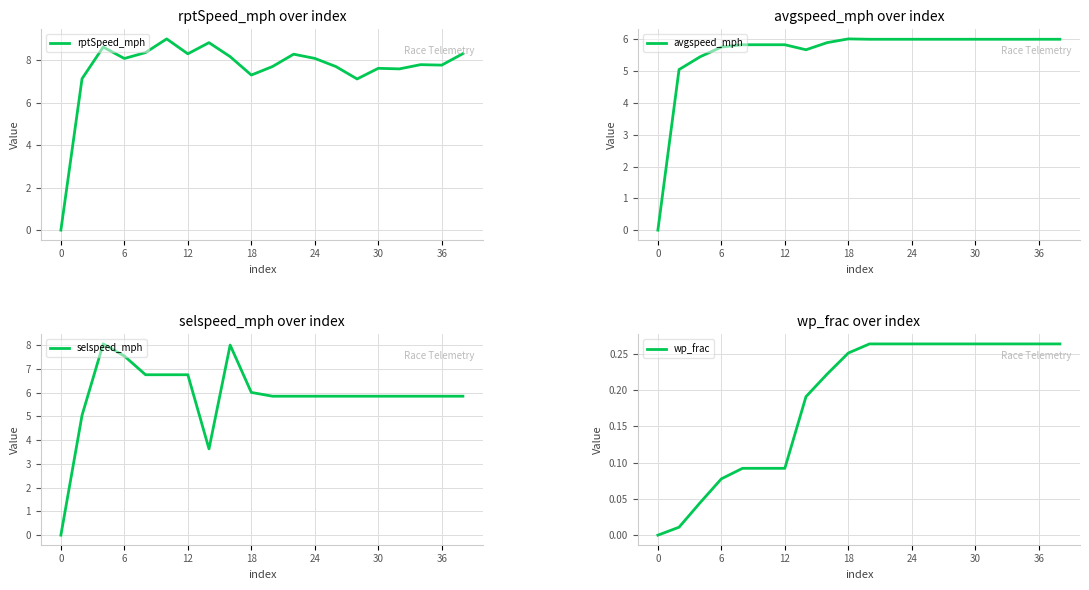

Reading right to left, list all the values displayed in this chart.

rptSpeed_mph: 8.3	7.8	7.8	7.6	7.6	7.1	7.7	8.1	8.3	7.7	7.3	8.2	8.8	8.3	9.0	8.4	8.1	8.6	7.1	0.0
avgspeed_mph: 6.0	6.0	6.0	6.0	6.0	6.0	6.0	6.0	6.0	6.0	6.0	5.9	5.7	5.8	5.8	5.8	5.8	5.5	5.0	0.0
selspeed_mph: 5.9	5.9	5.9	5.9	5.9	5.9	5.9	5.9	5.9	5.9	6.0	8.0	3.6	6.8	6.8	6.8	7.5	8.1	5.0	0.0
wp_frac: 0.3	0.3	0.3	0.3	0.3	0.3	0.3	0.3	0.3	0.3	0.3	0.2	0.2	0.1	0.1	0.1	0.1	0.0	0.0	0.0